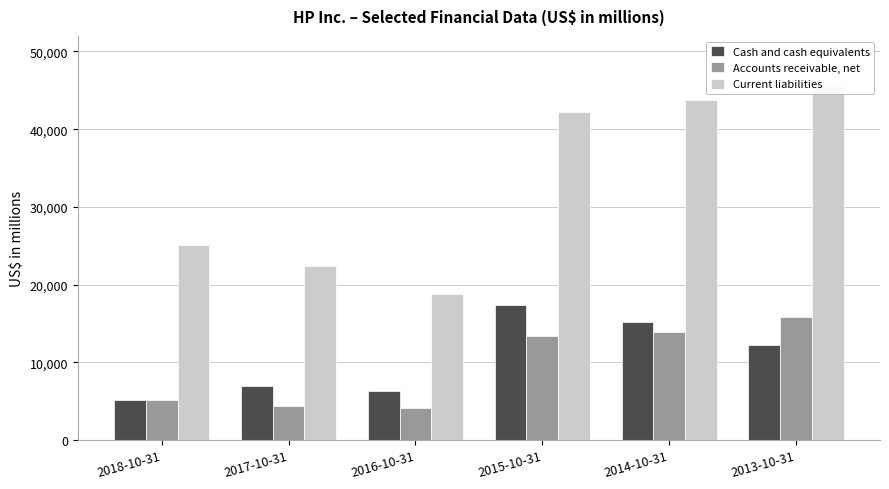

At which category is the sum across all series the highest?

2013-10-31